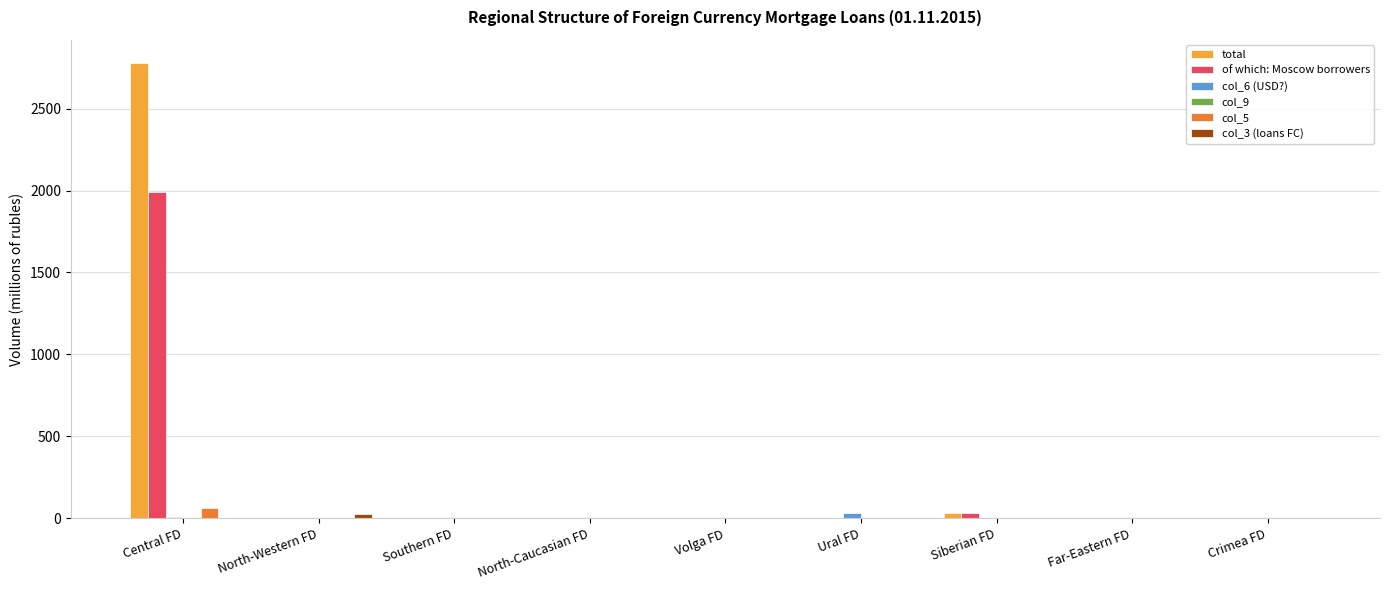

Which category has the highest value across all series?

Central FD